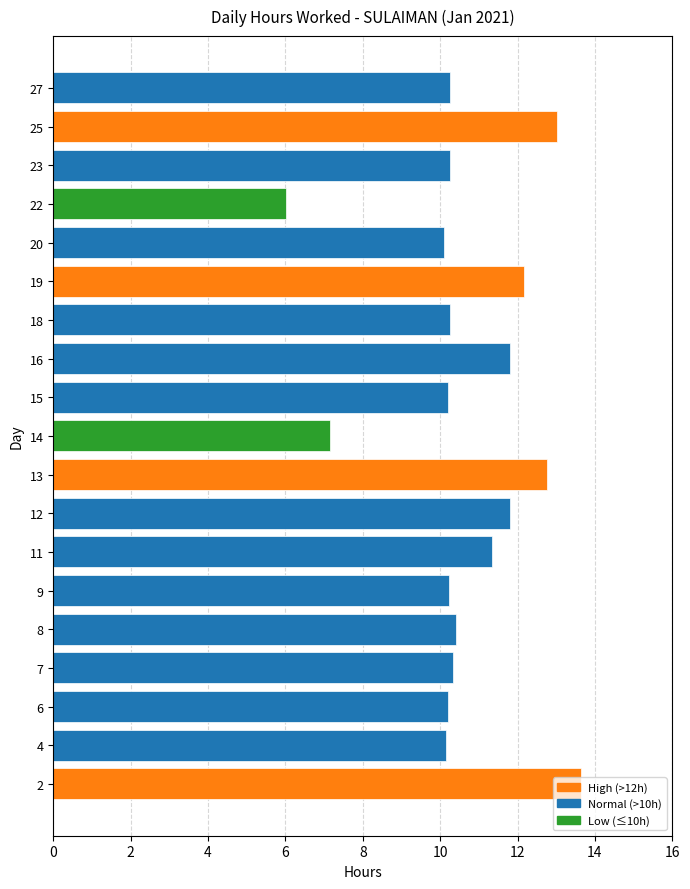

The chart shows a value of 12.2 at 19. True or false?

True